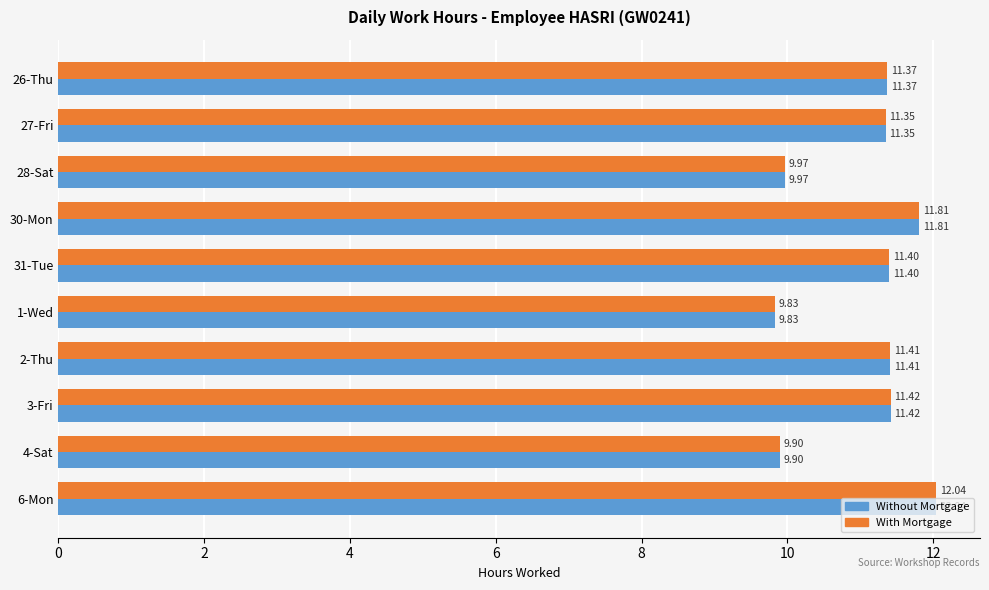

What is the sum of the With Mortgage values at 2-Thu and 28-Sat?

21.4